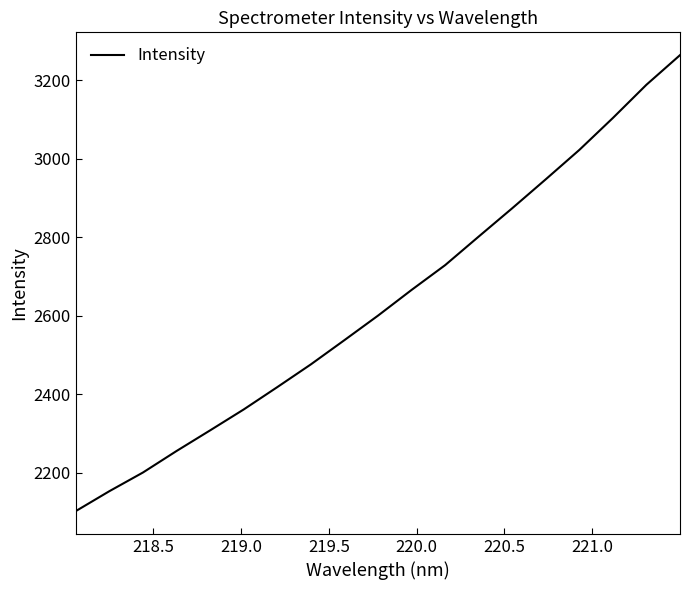

What is the maximum value shown in the chart?

3264.4